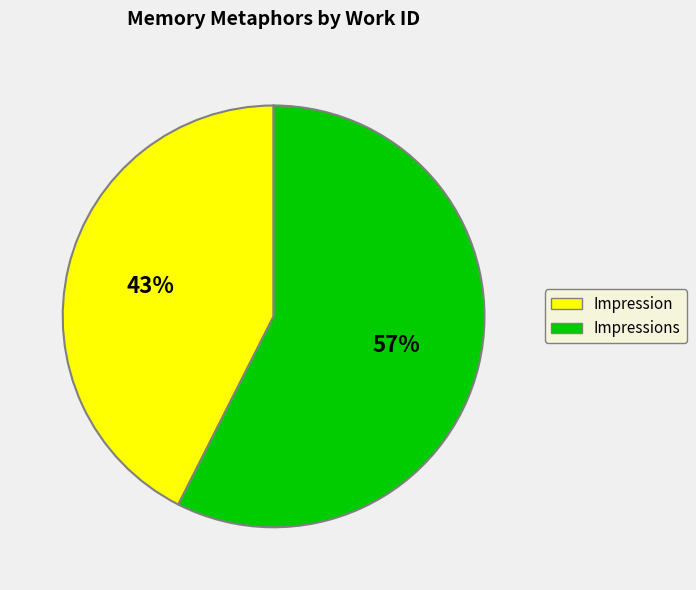

To the nearest percent, what is the average slice percentage?

50%